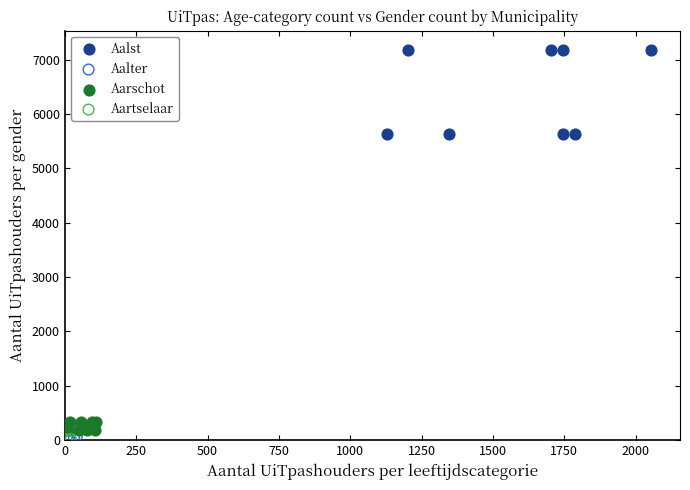

What are all the series names shown in the legend?

Aalst, Aalter, Aarschot, Aartselaar